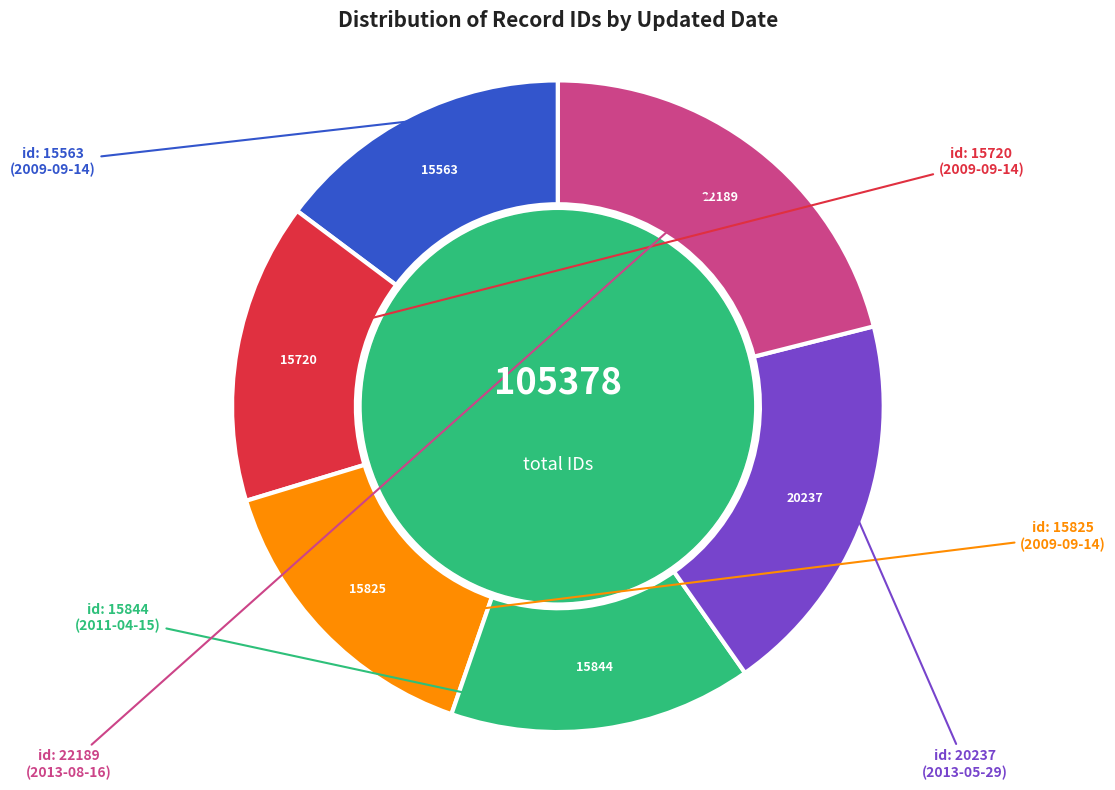

True or false: id: 22189 accounts for 8% of the total.

False